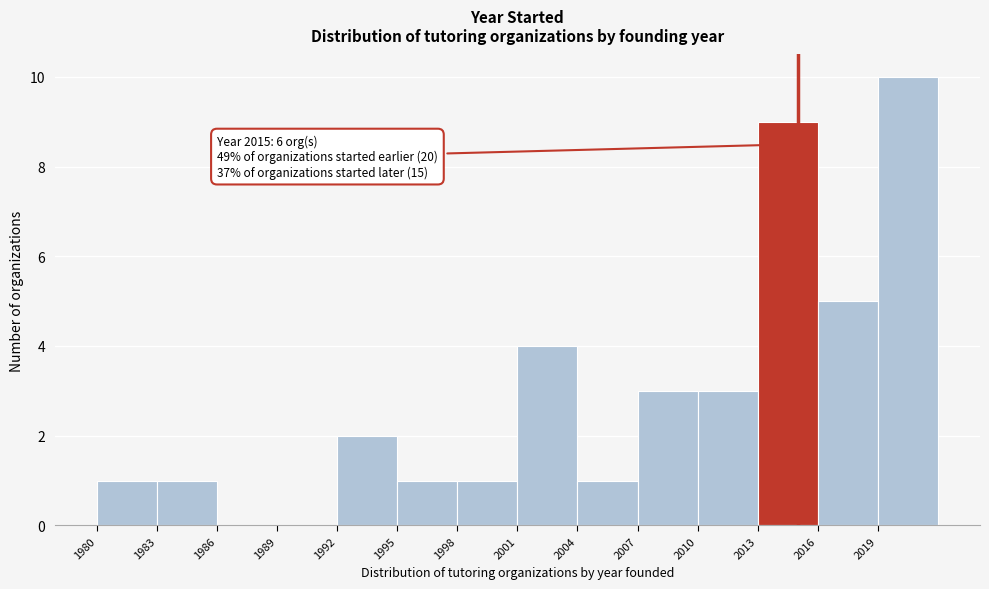

Over which range of the x-axis is the bar tallest?

2019 to 2022